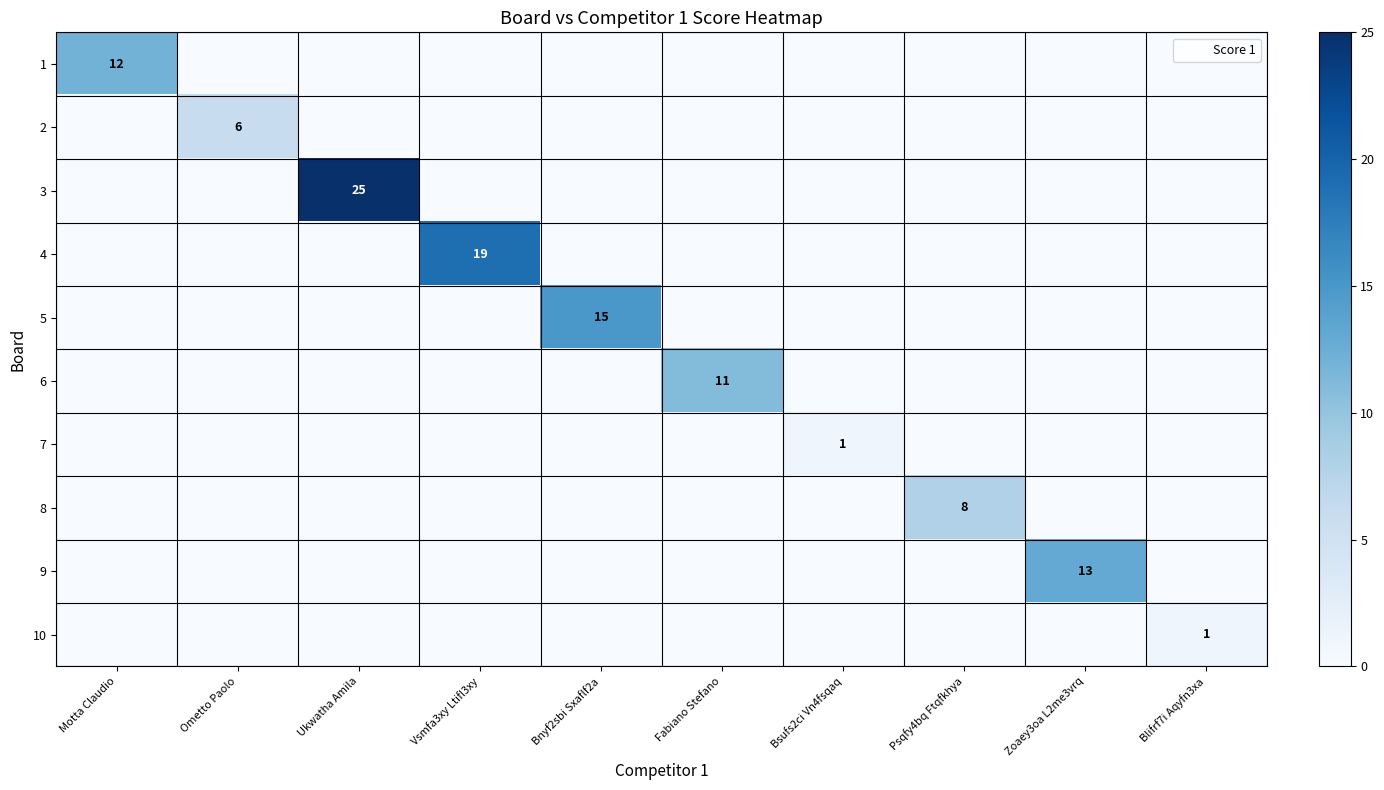

True or false: 9 has a value of 6 at Zoaey3oa L2me3vrq.

False